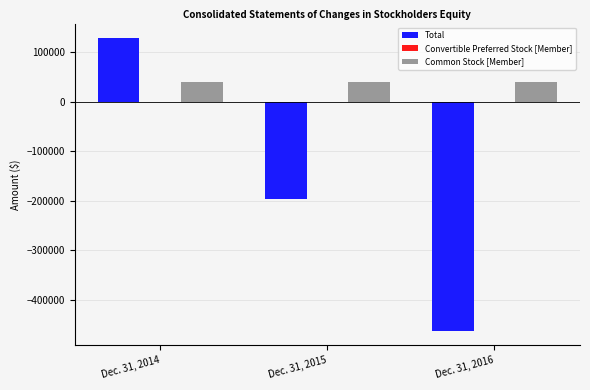

Are the bars horizontal?

No